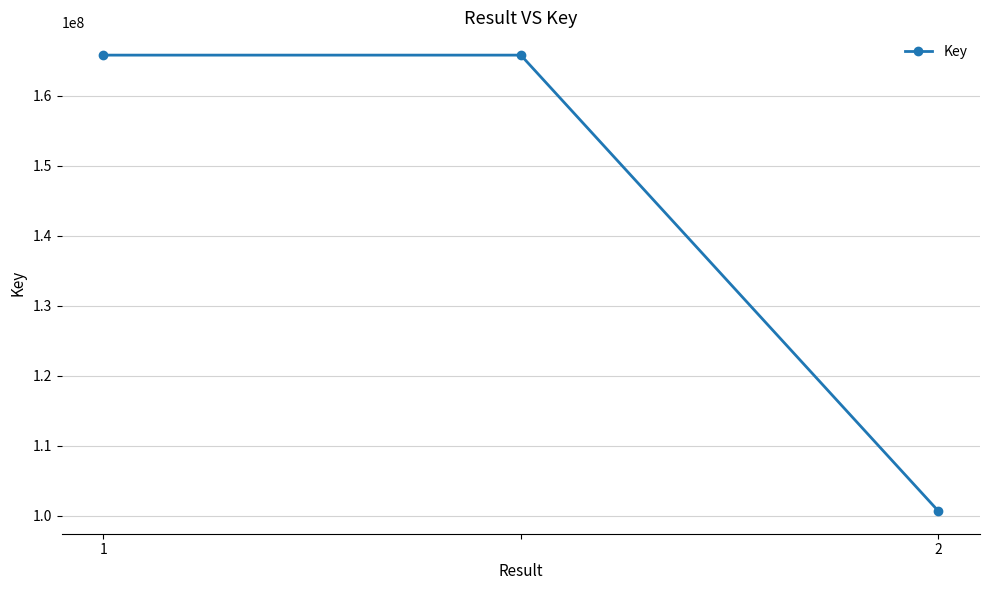

What is the greatest value displayed?

165767311